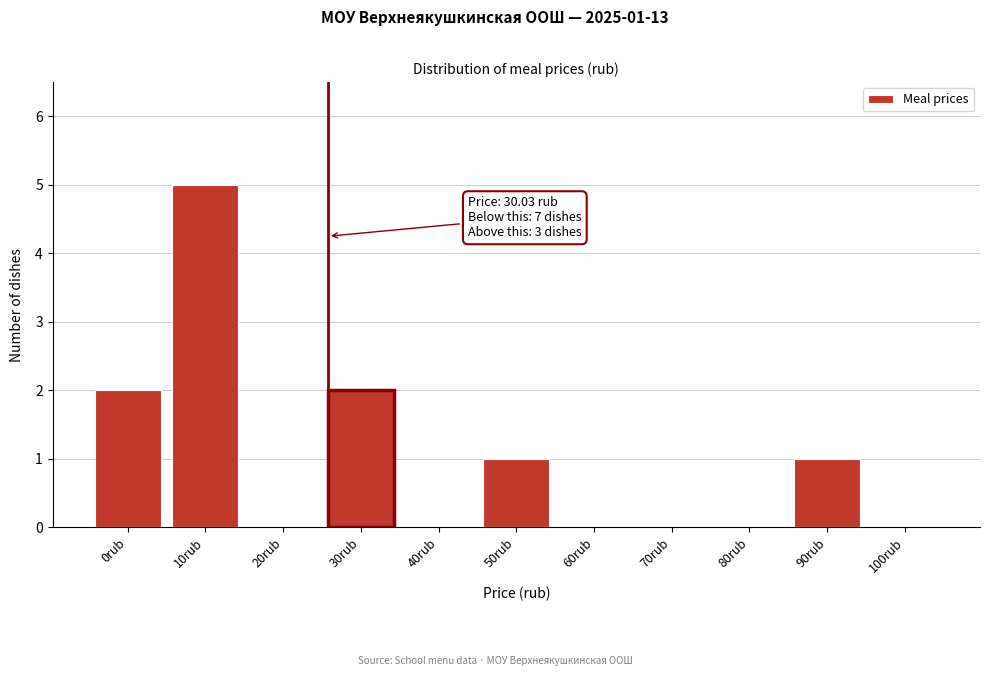

Reading right to left, transcribe all the data shown in this chart.

100rub=0	90rub=1	80rub=0	70rub=0	60rub=0	50rub=1	40rub=0	30rub=2	20rub=0	10rub=5	0rub=2